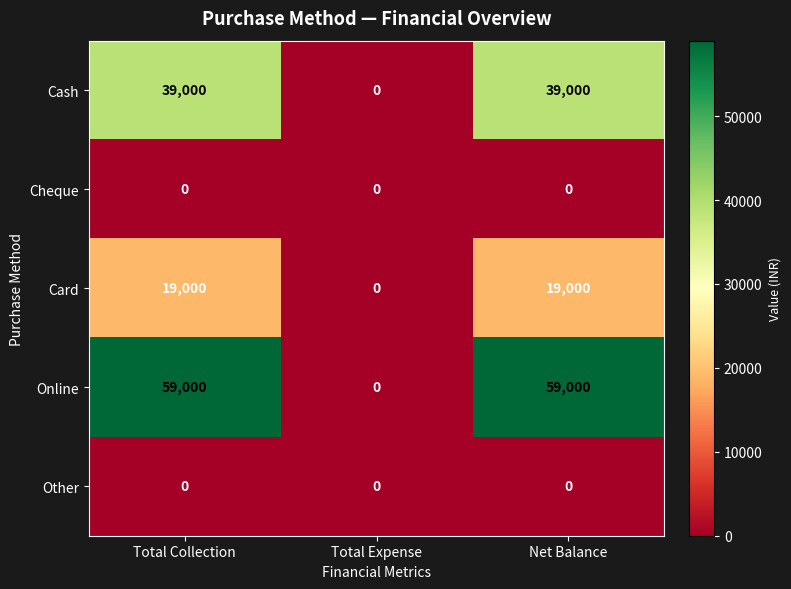

How many Online values are between 0 and 59000?

3